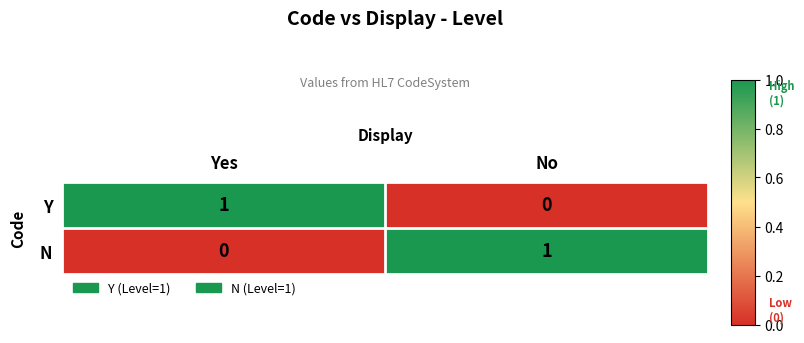

Reading right to left, what are all the values shown in this chart?

Y: No=0	Yes=1
N: No=1	Yes=0